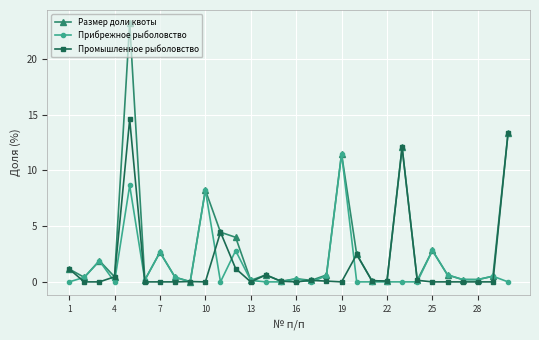

What is the greatest value displayed?

23.2